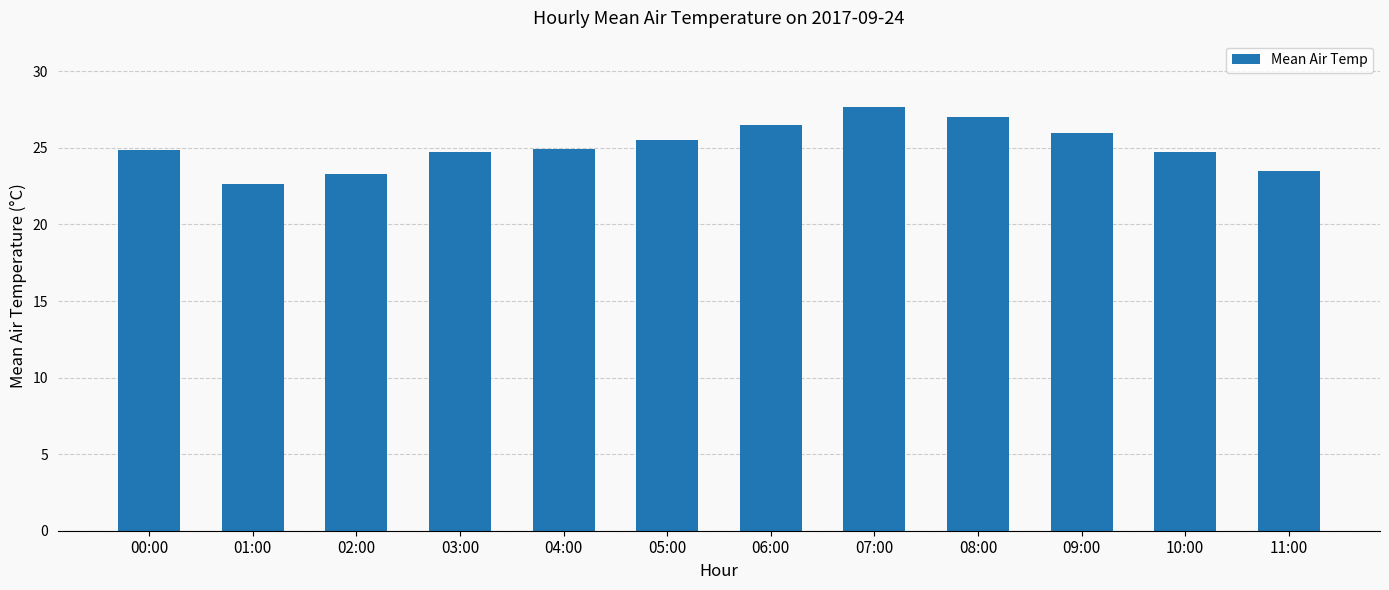

Where does the data first go above 24?

00:00